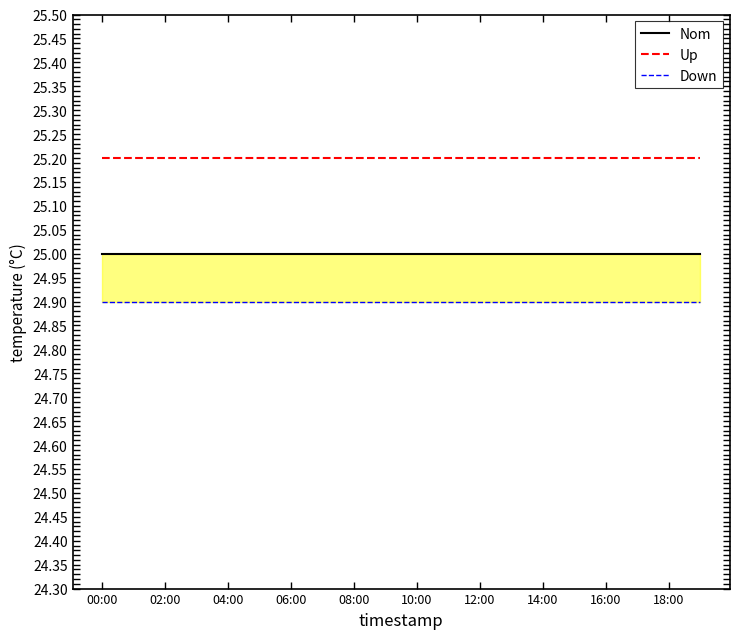

Rank the series at 16:00 from highest to lowest value.

Up, Nom, Down